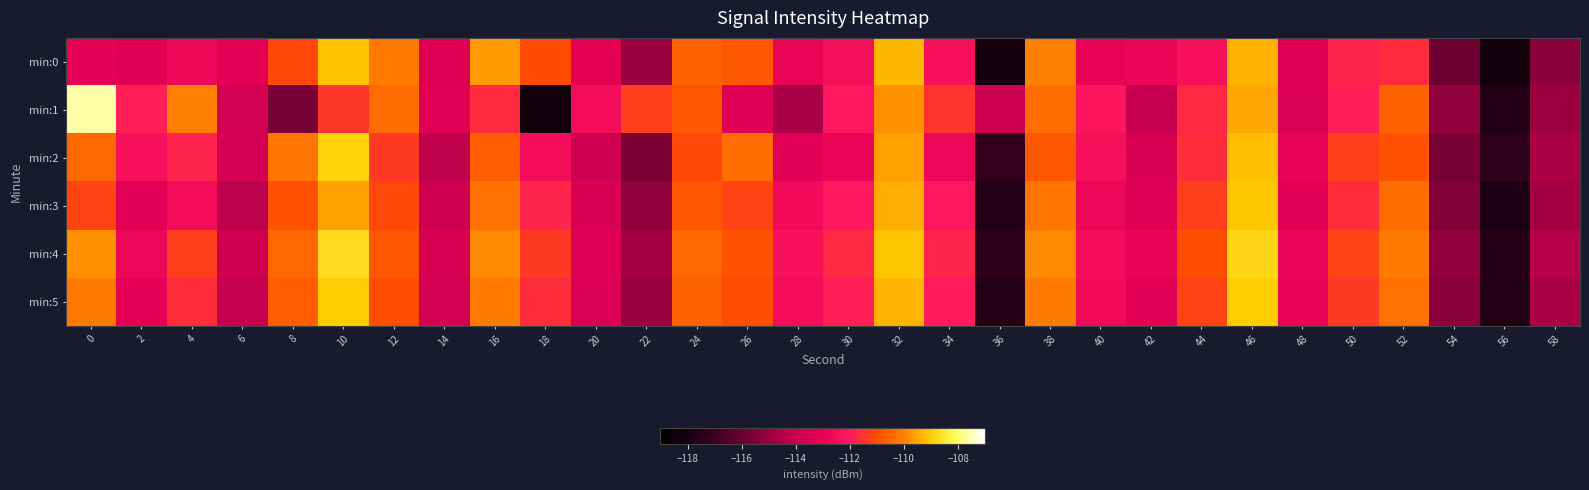

Which series has the largest range (max minus min)?

min:1